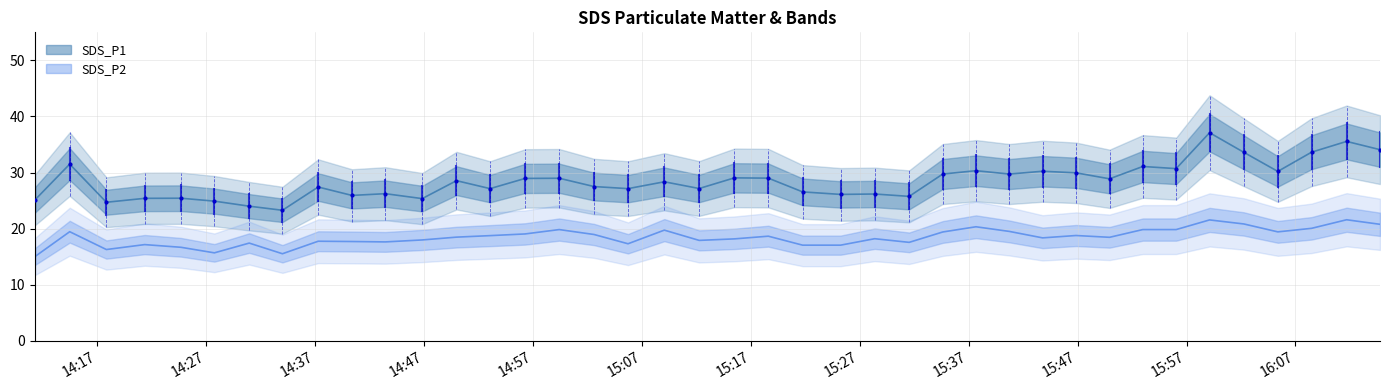

What is the value of the SDS_P1 point at the 30th from the left?

30.2